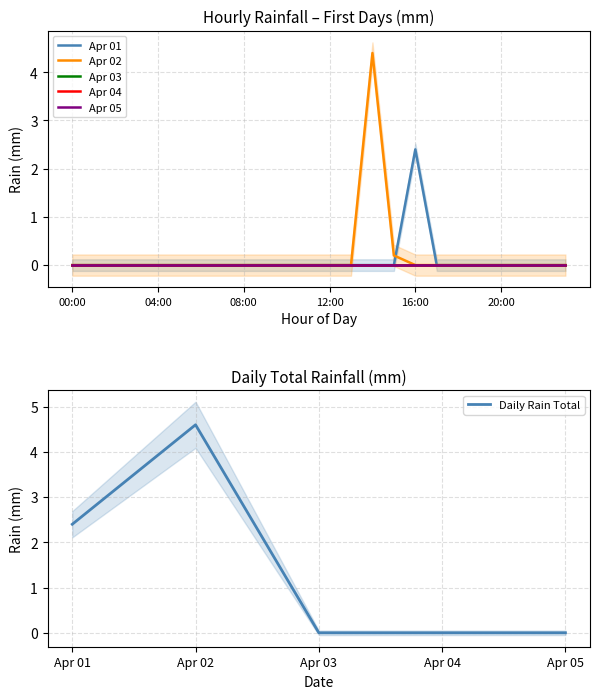

Count the number of categories in the chart.

24